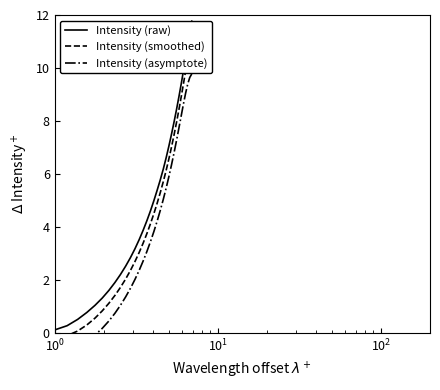

True or false: Intensity (raw) has a value of 4.5 at 21.

False